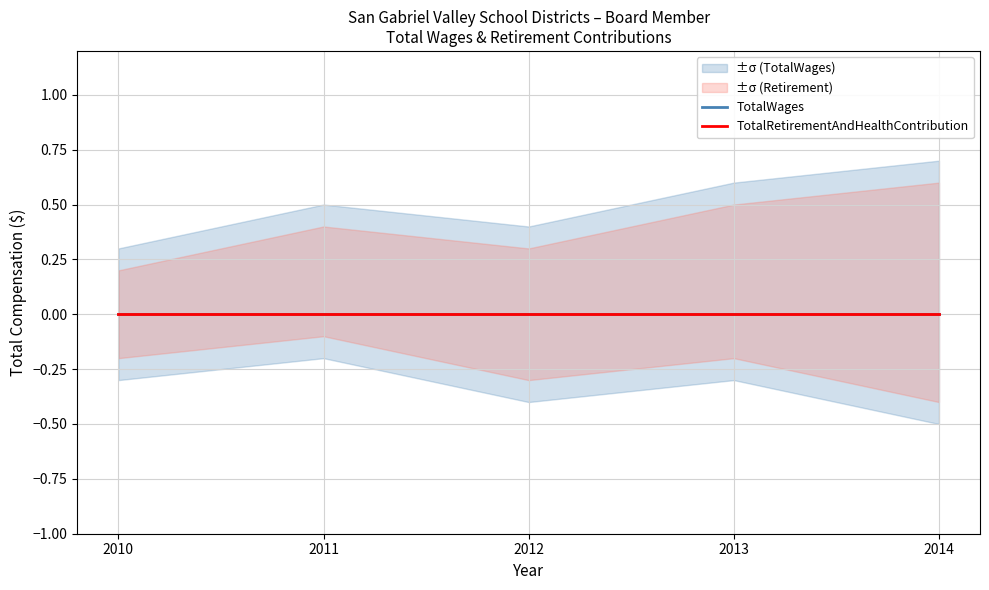

Where is TotalRetirementAndHealthContribution nearest to the value 0?

2013